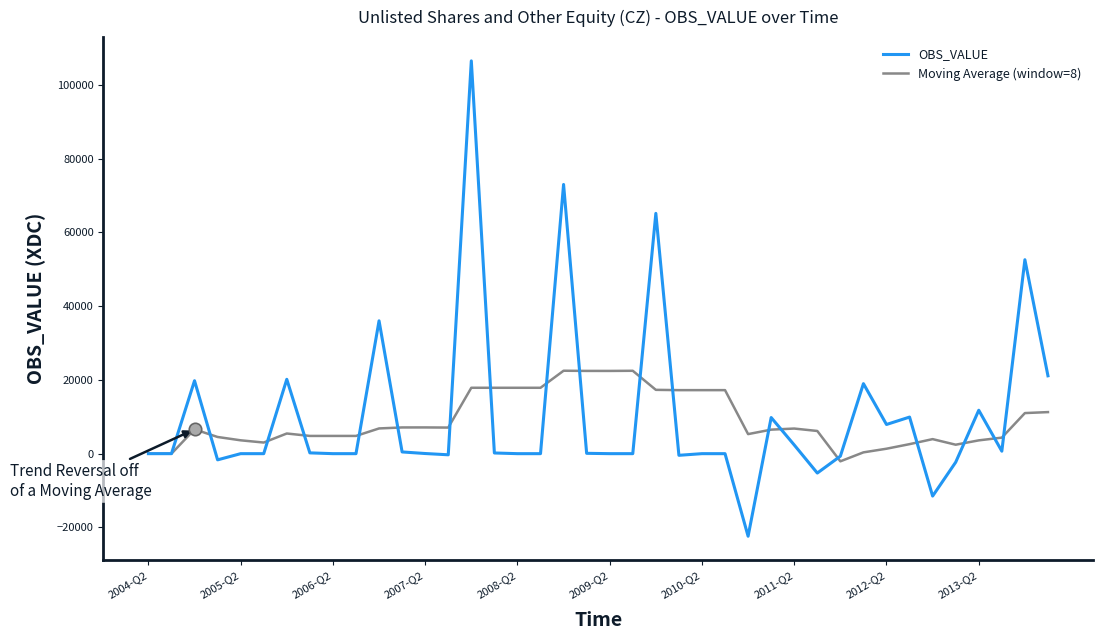

Which series has the widest spread of values?

OBS_VALUE